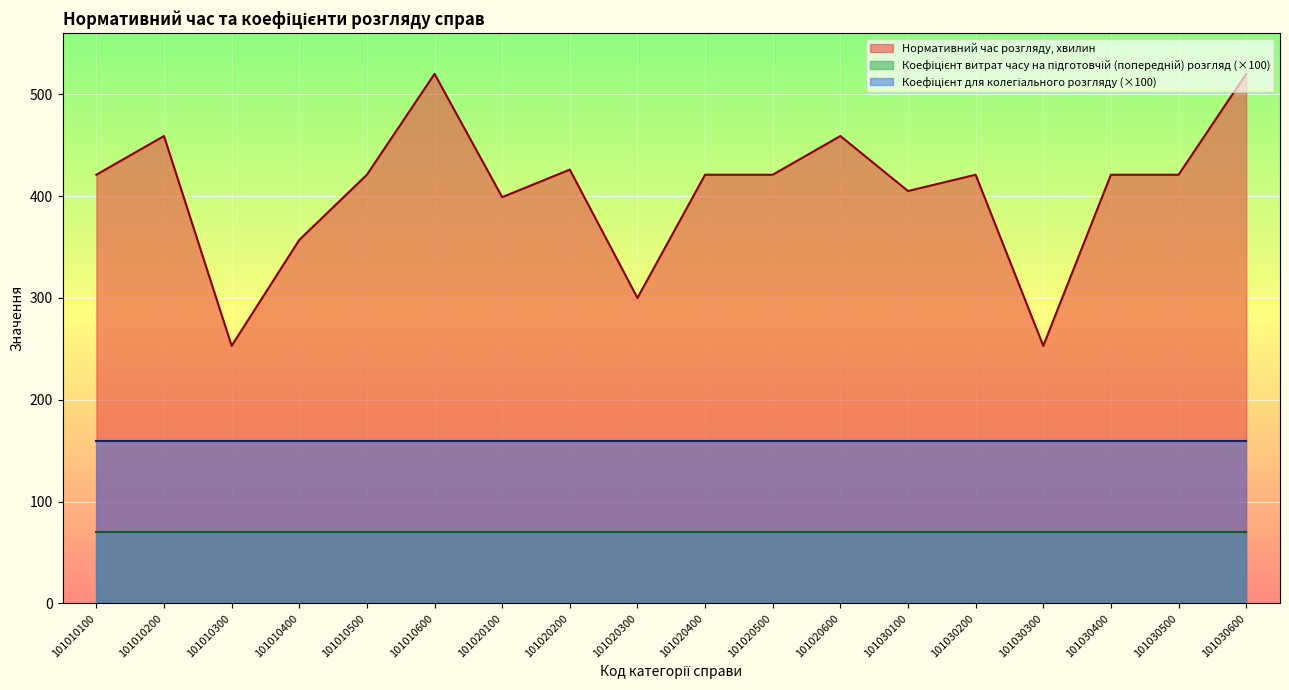

How many values in the Нормативний час розгляду, хвилин series exceed 421?

5